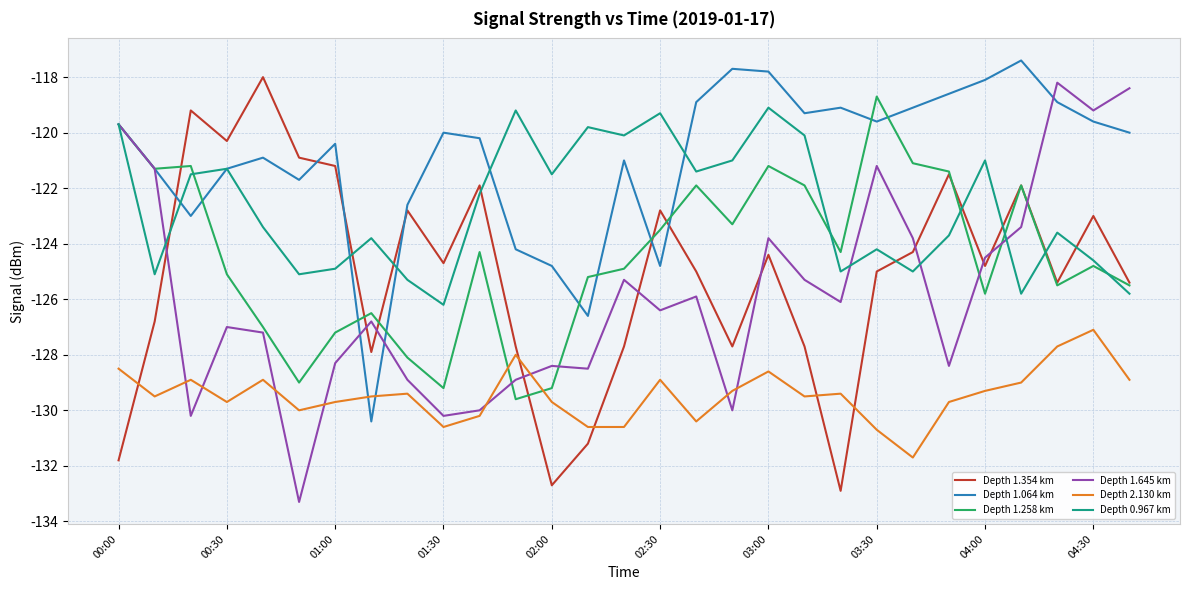

What is the greatest value displayed?

-117.4